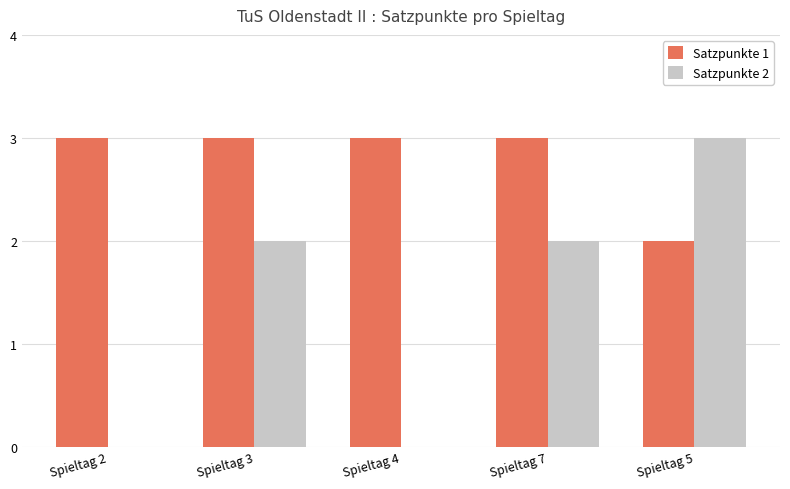

Which series has the largest total across all categories?

Satzpunkte 1